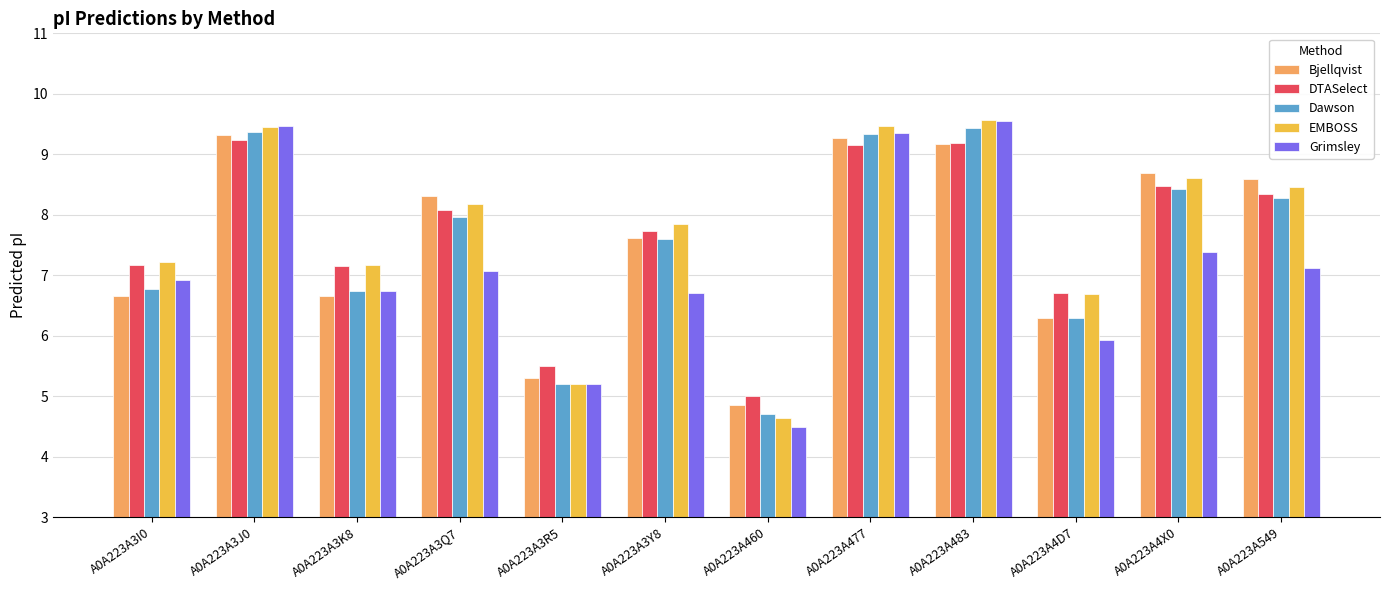

What is the value of the DTASelect bar at the 8th from the left?

9.2